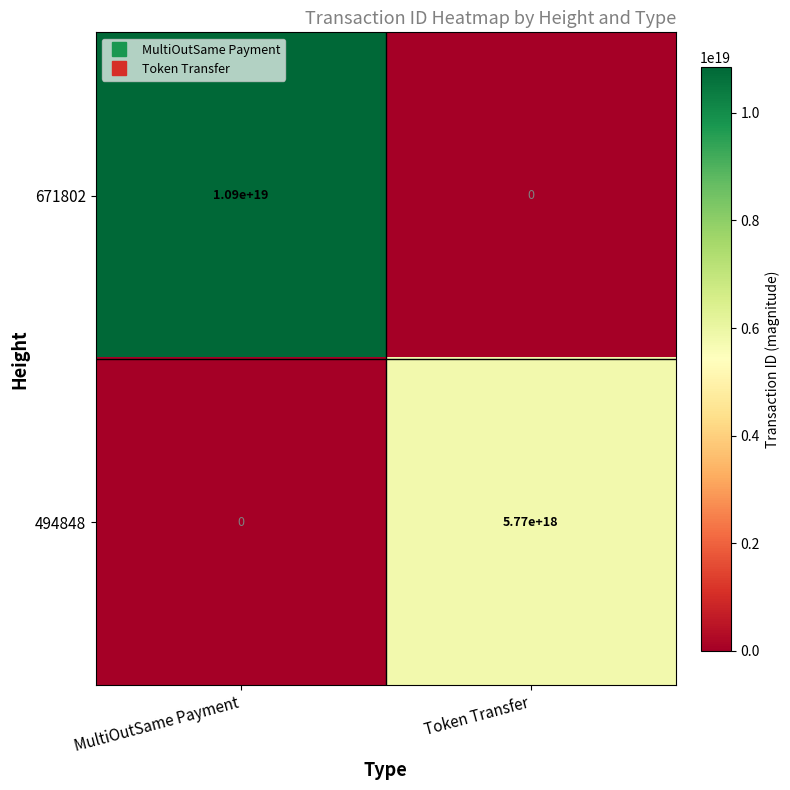

At which category is the sum across all series the highest?

MultiOutSame Payment